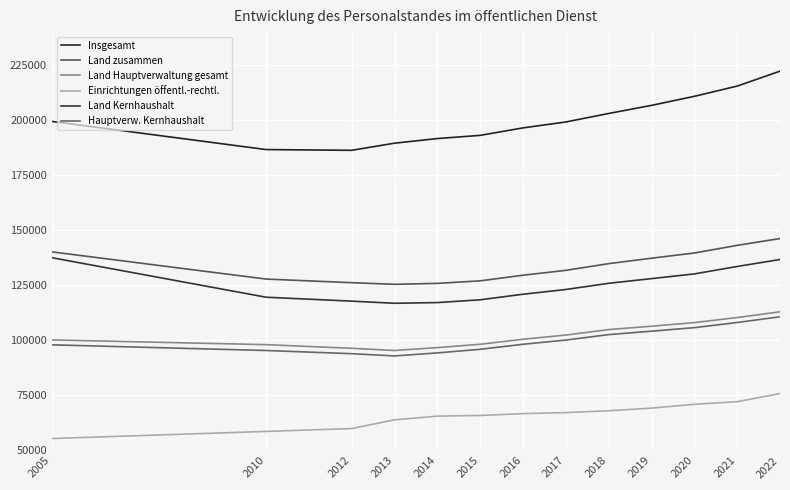

Where is Land Hauptverwaltung gesamt nearest to the value 104195?

2018